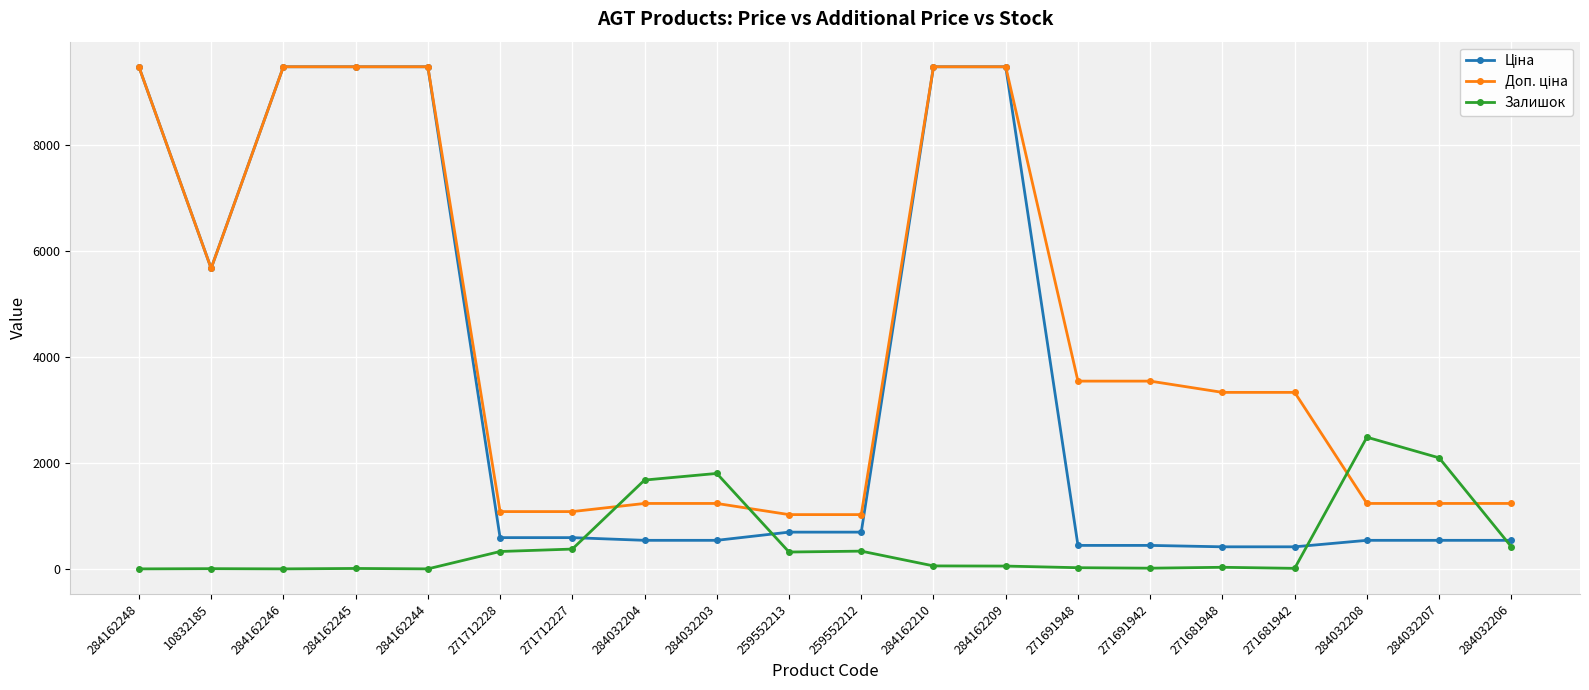

What is the total value across all series at 10832185?

11351.6